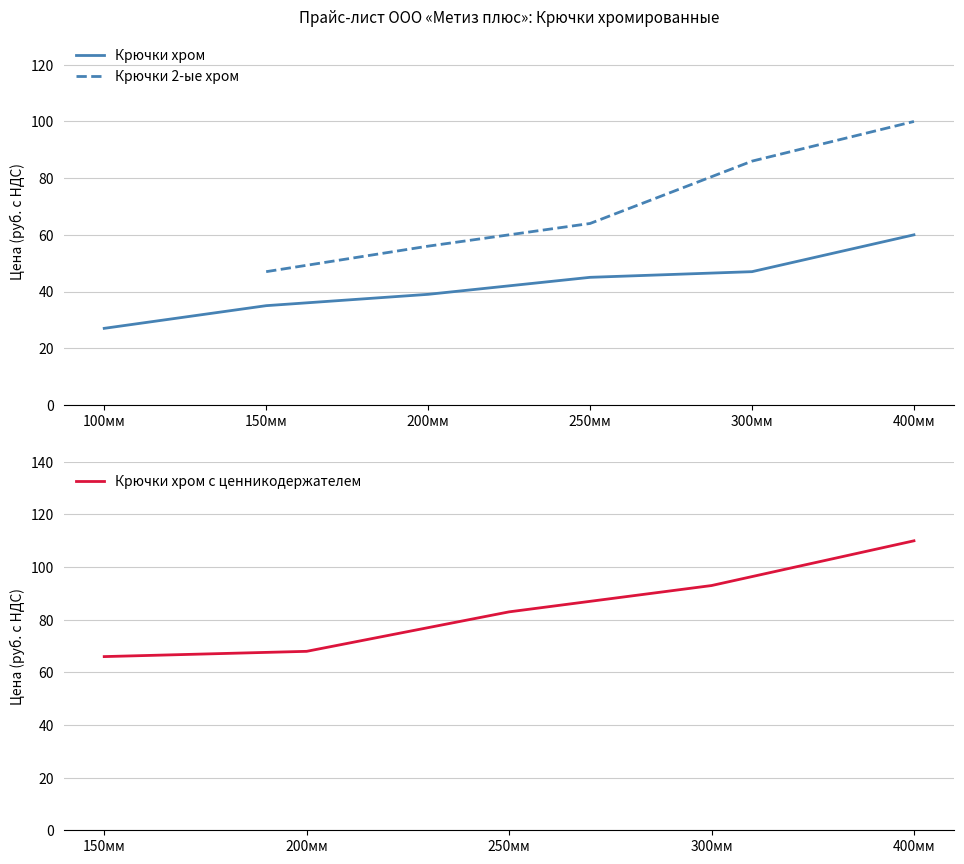

List the labels in order of value, largest first.

400мм, 300мм, 250мм, 200мм, 150мм, 100мм